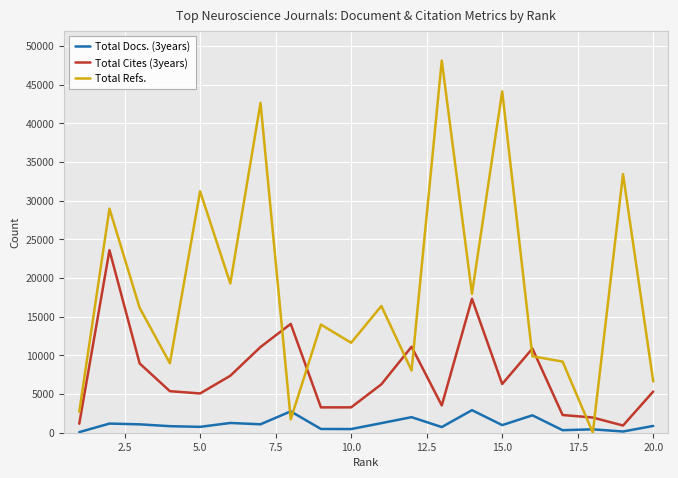

Which series has the largest total across all categories?

Total Refs.